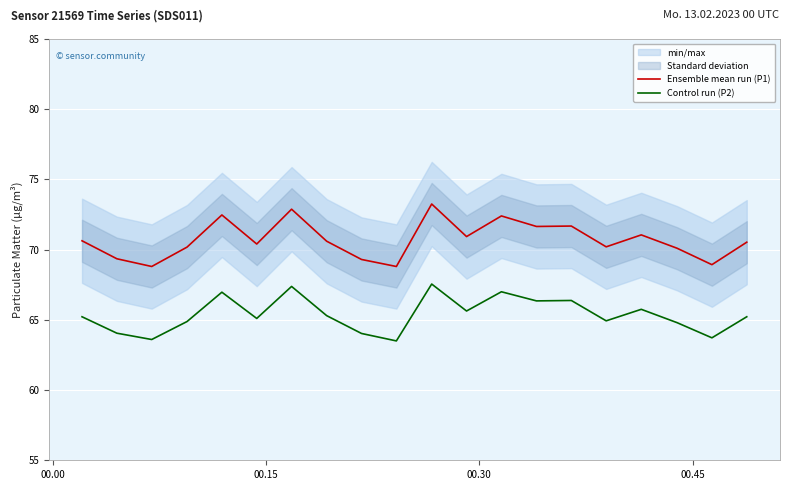

How many data points in Control run (P2) are less than 65?

8